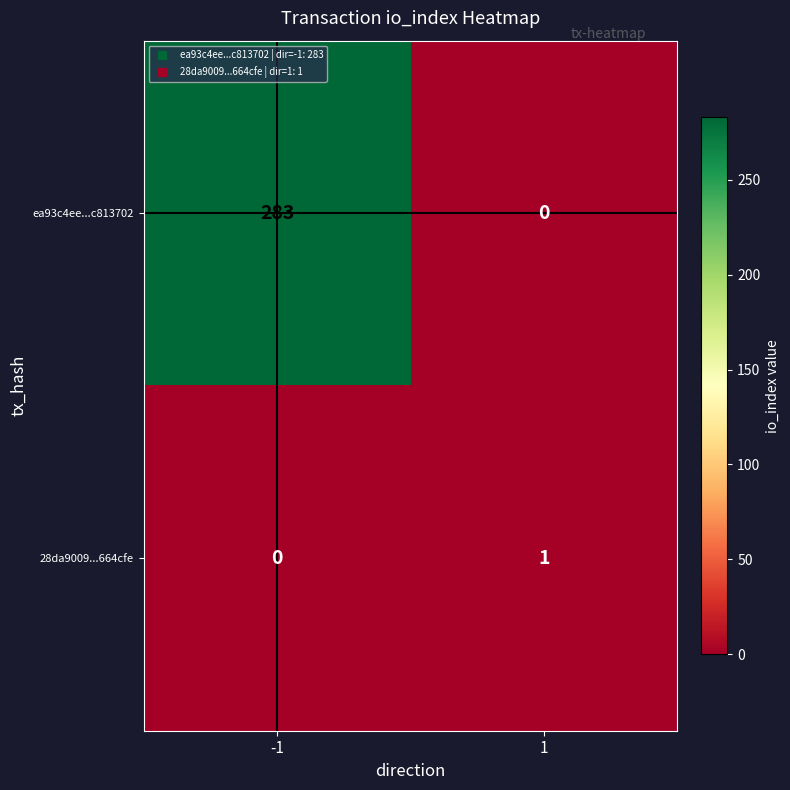

What is the greatest value displayed?

283